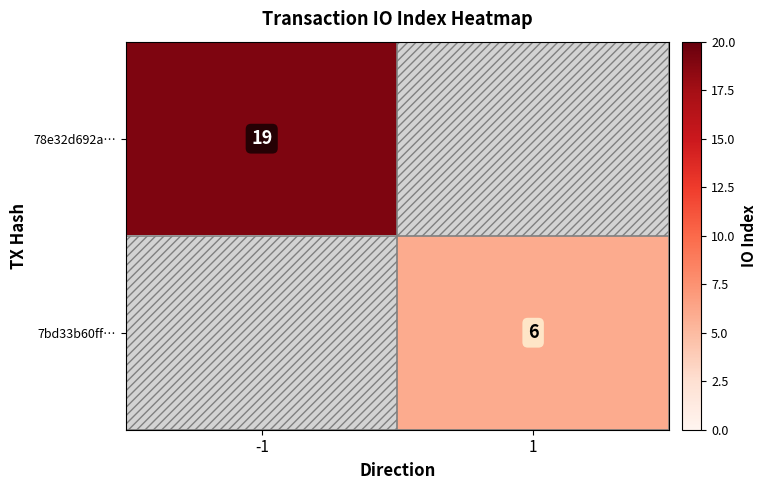

How many series are shown in this chart?

2